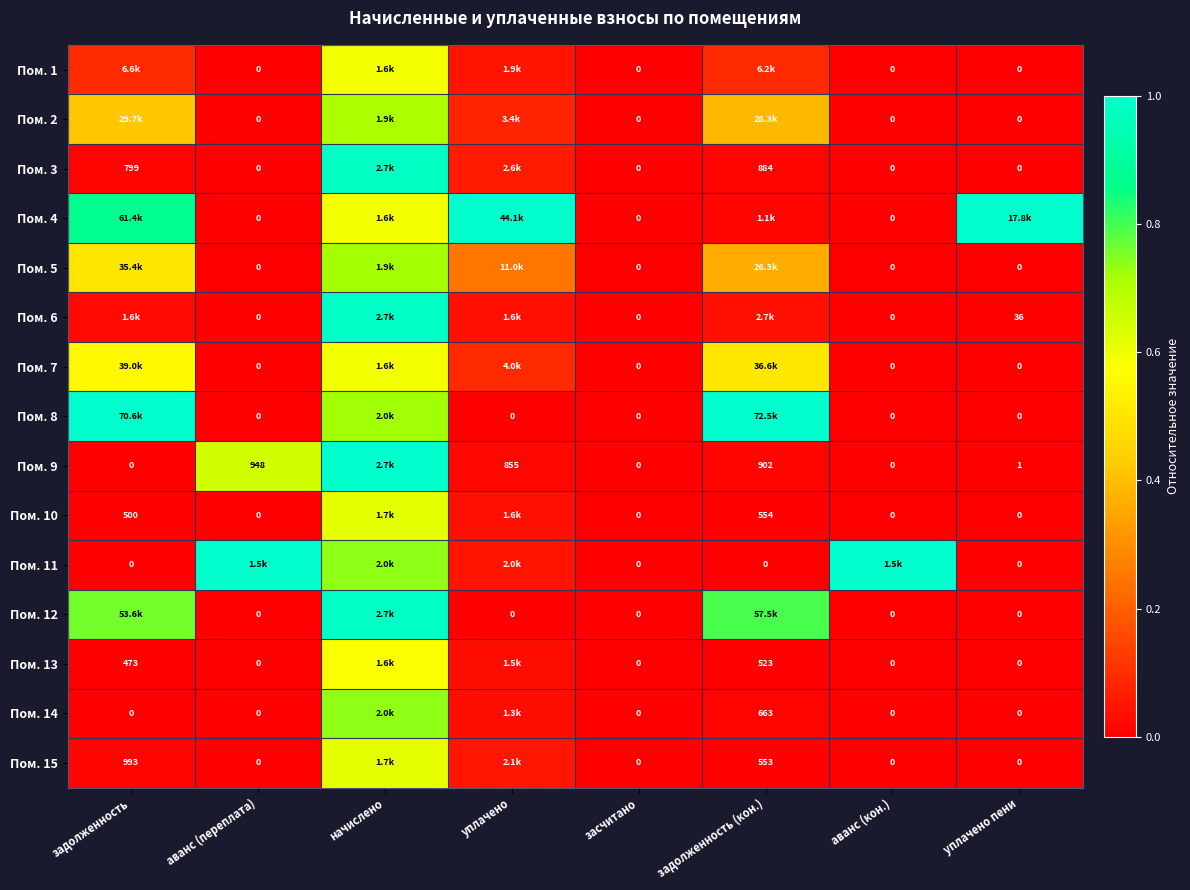

The Пом. 14 series shows 0.0 at засчитано. True or false?

True